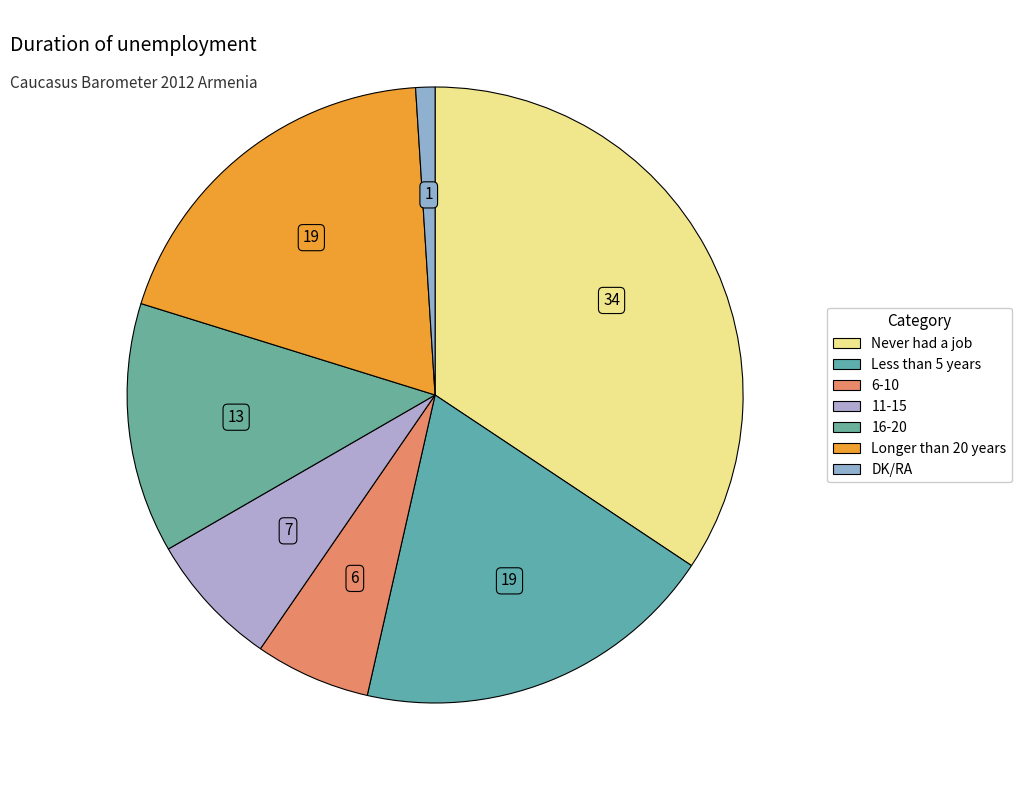

What percentage is the Less than 5 years slice, to the nearest percent?

19%